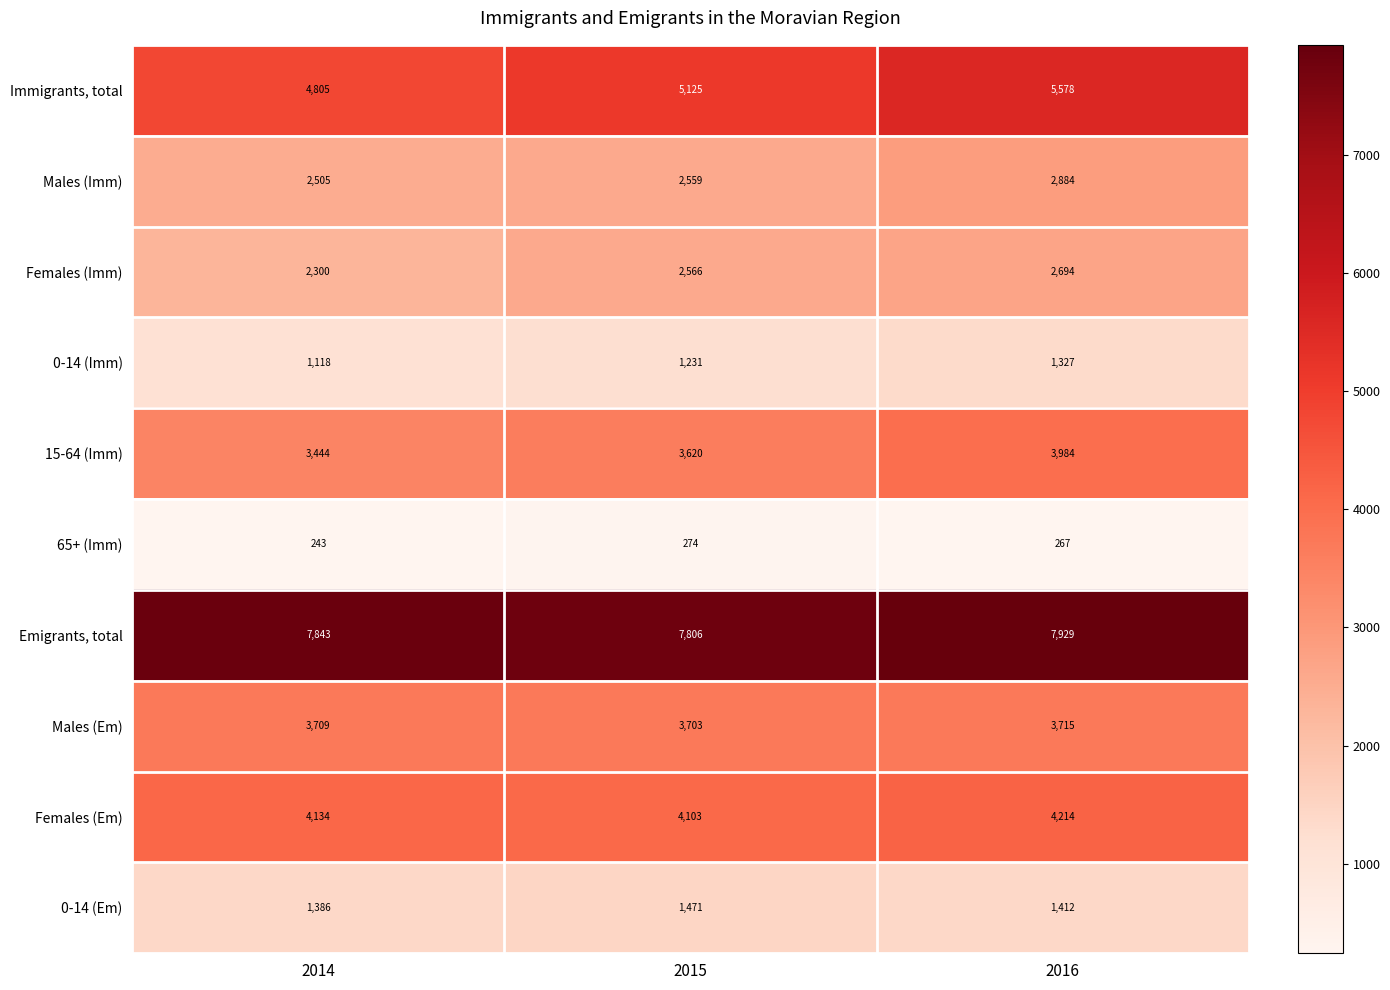

Which category has the highest value in the Males (Em) series?

2016